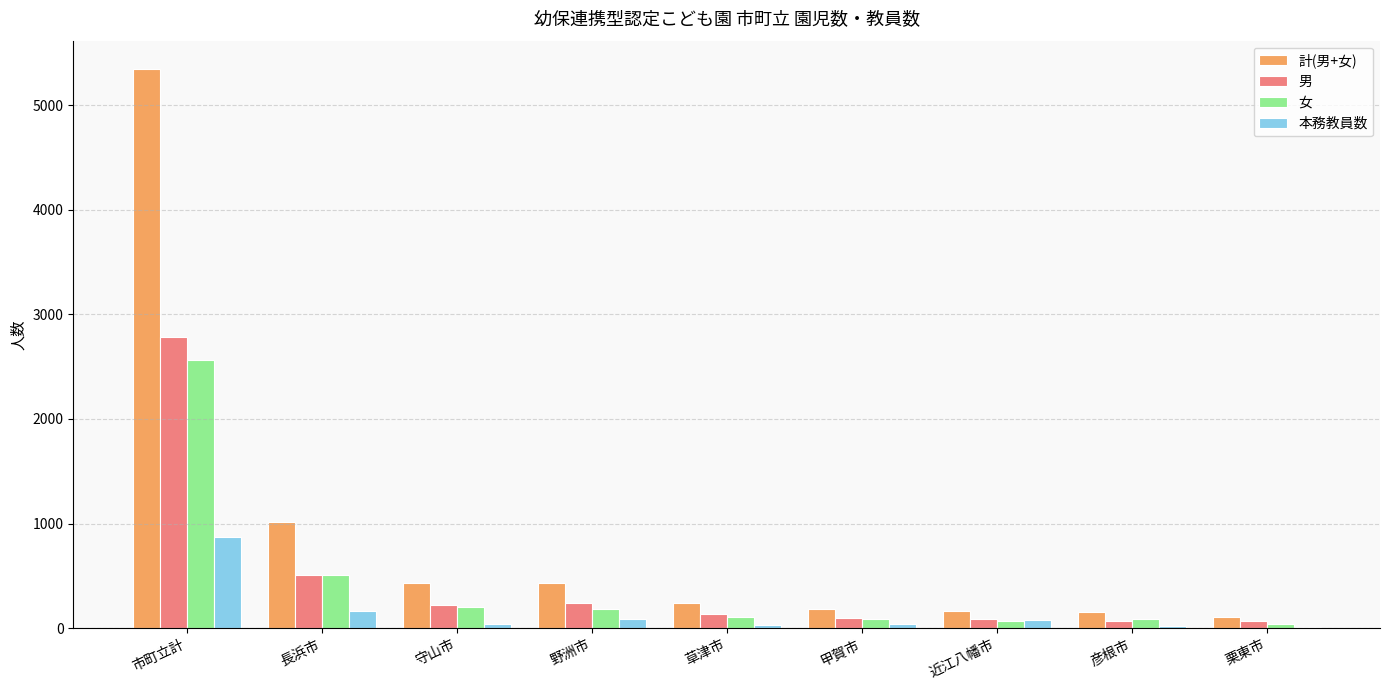

Which series has the largest total across all categories?

計(男+女)